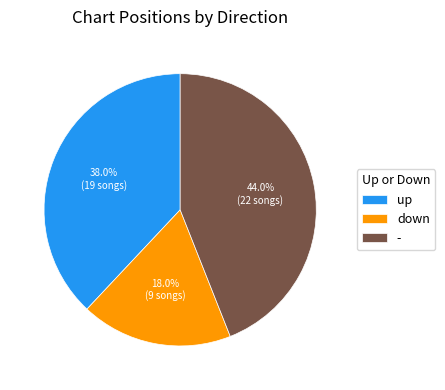

To the nearest percent, what is the average slice percentage?

33%